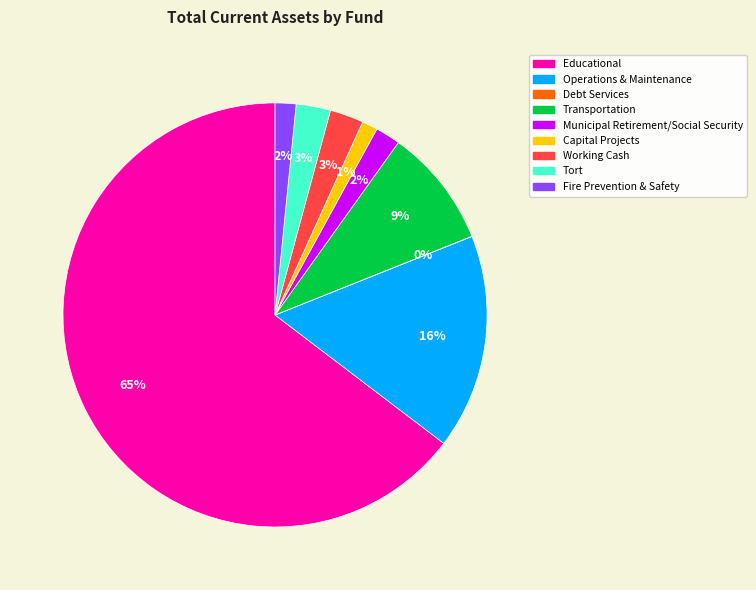

To the nearest percent, what is the average slice percentage?

11%